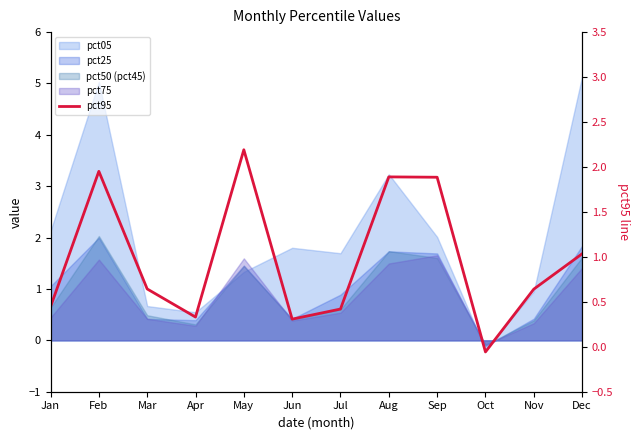

Where is the first local minimum?

Apr